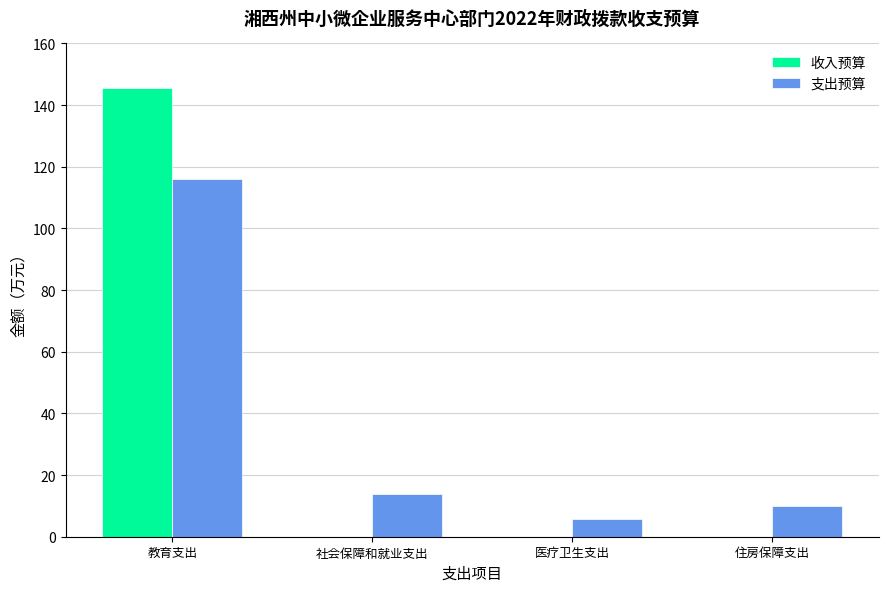

How many distinct data groups are displayed?

2